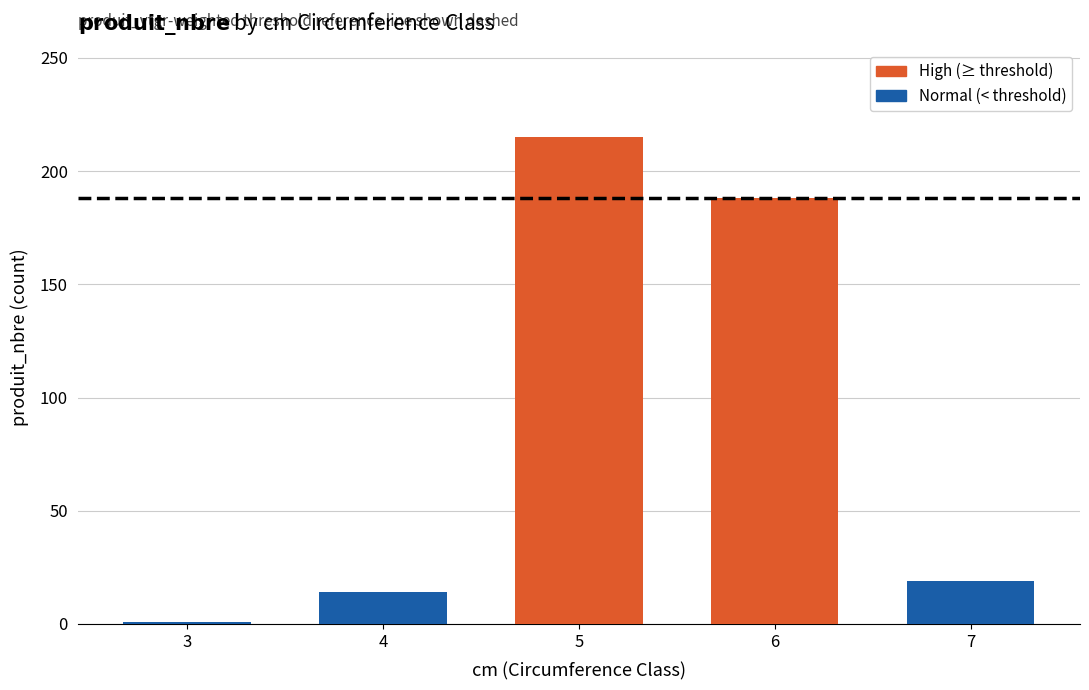

Read the value at 4, to the nearest 10.

10